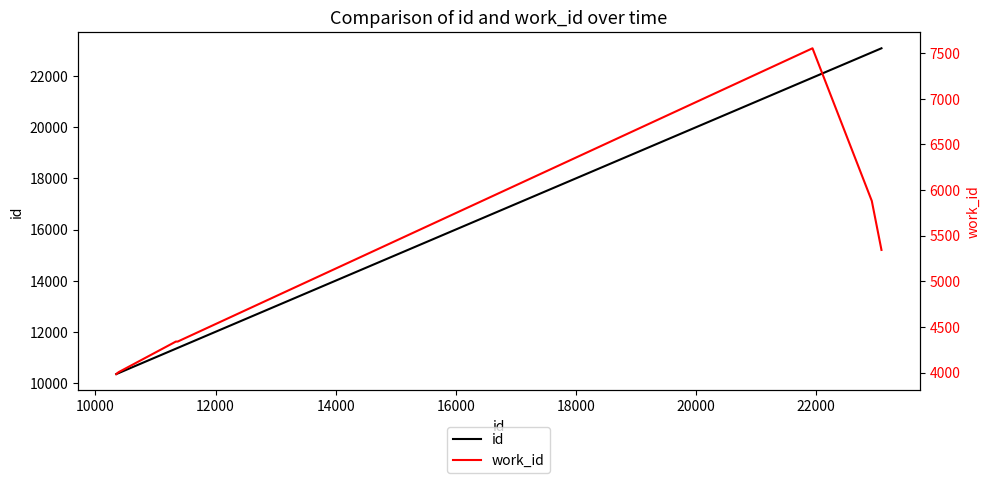

Does the chart display data point markers on the line(s)?

No